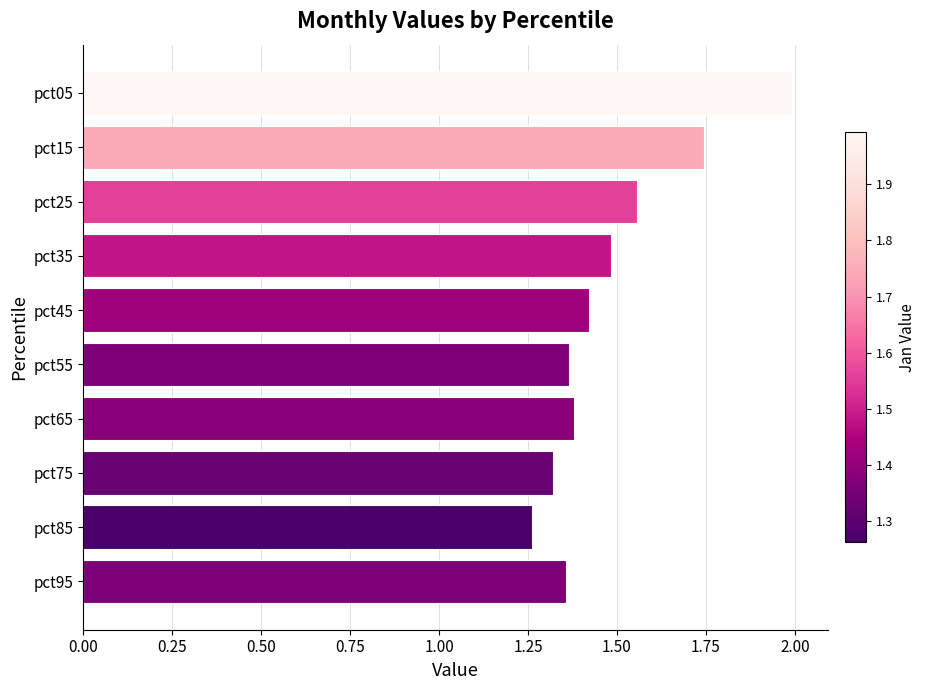

What is the value of the 1st bar from the top?

2.0